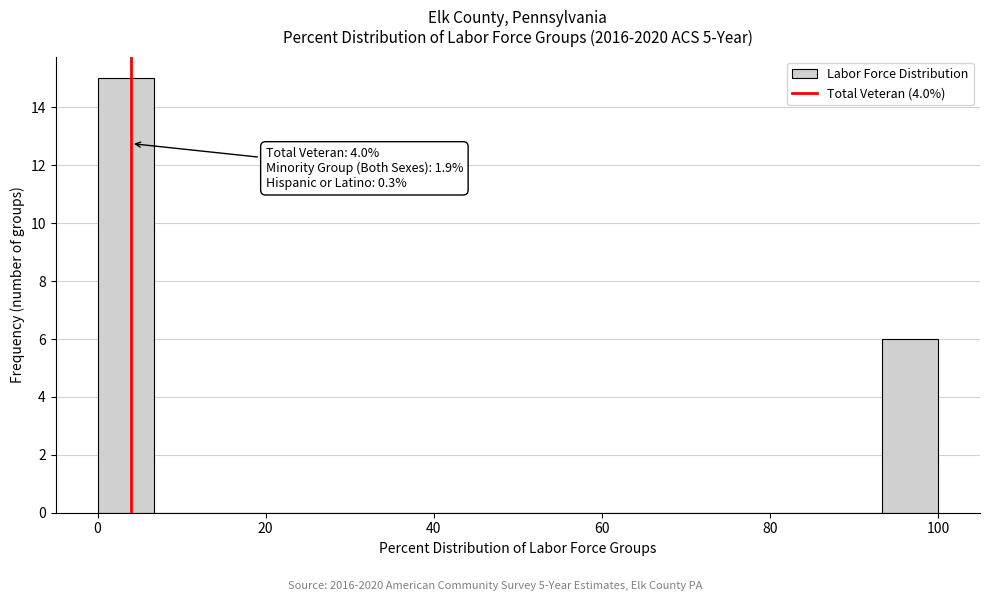

Read against the x-axis, roughly where is the centre of the tallest bar?

4